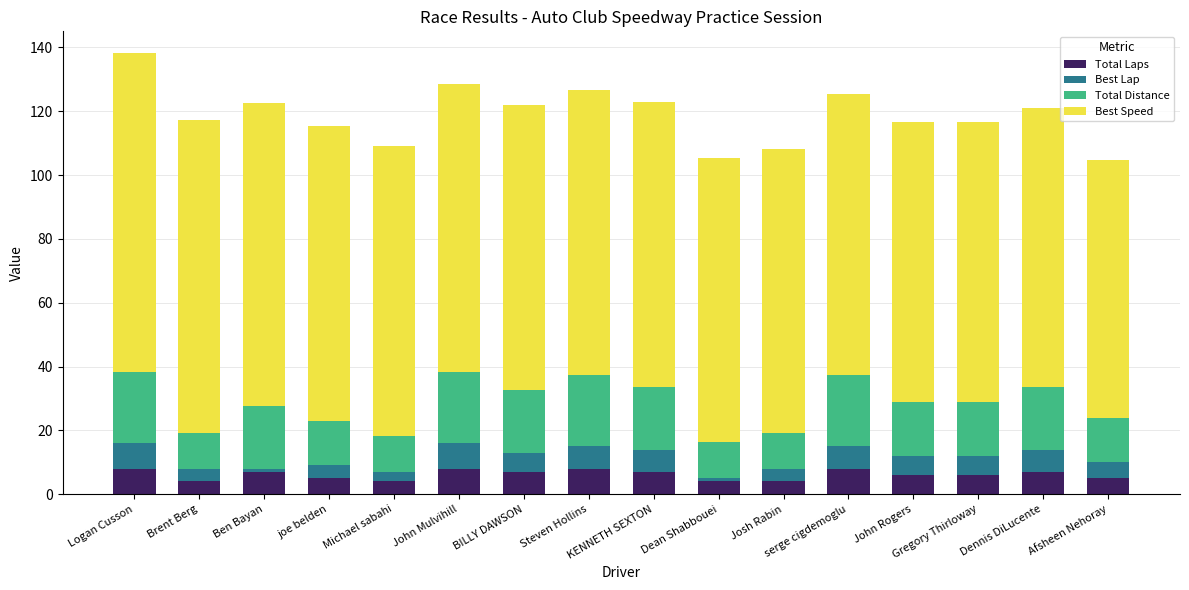

What is the average value of the Total Laps series?

6.1